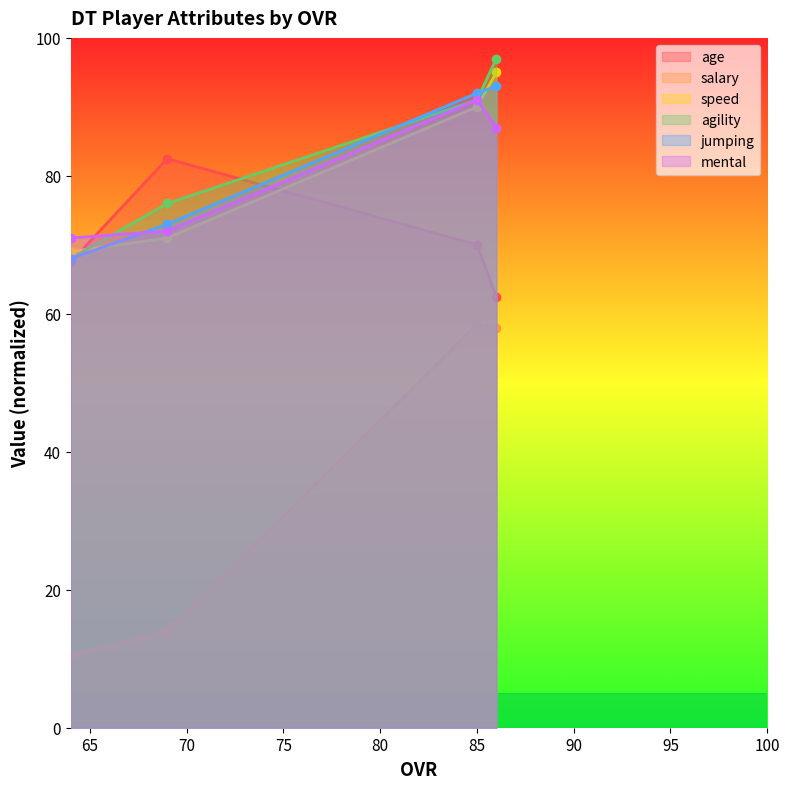

What is the minimum value shown in the chart?

10.5